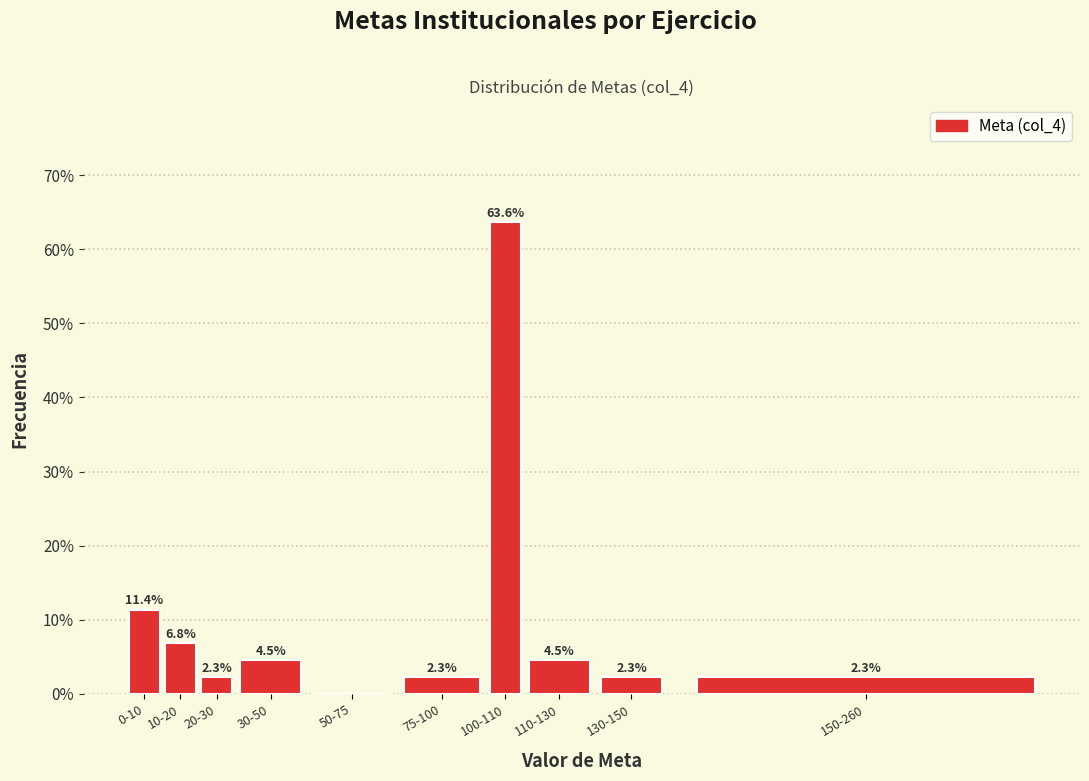

Reading right to left, what are all the values shown in this chart?

150-260=2.3	130-150=2.3	110-130=4.5	100-110=63.6	75-100=2.3	50-75=0.0	30-50=4.5	20-30=2.3	10-20=6.8	0-10=11.4